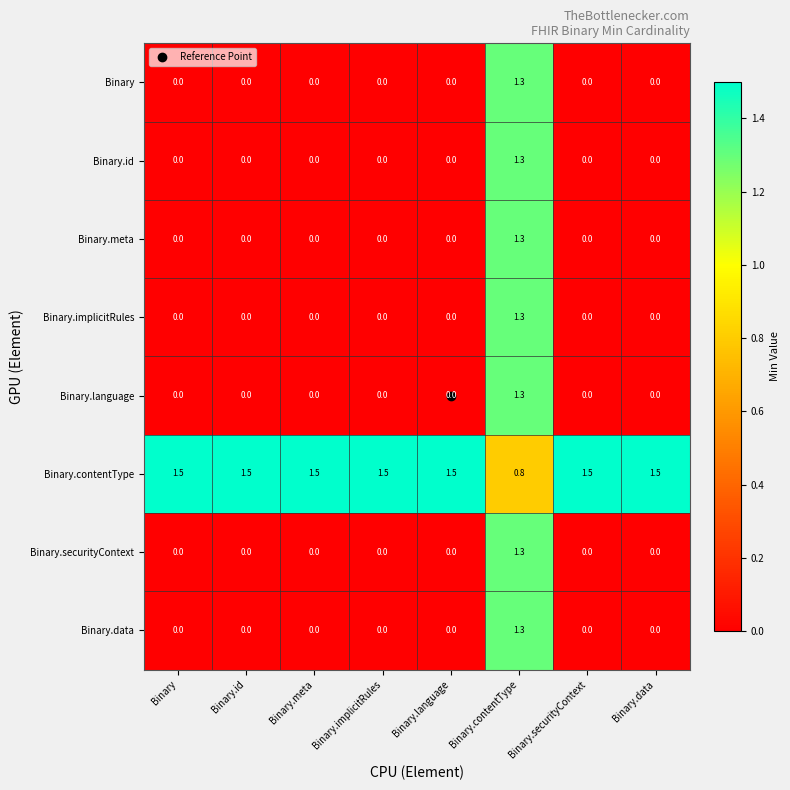

What is the spread (max minus min) of values at Binary.language?

1.5